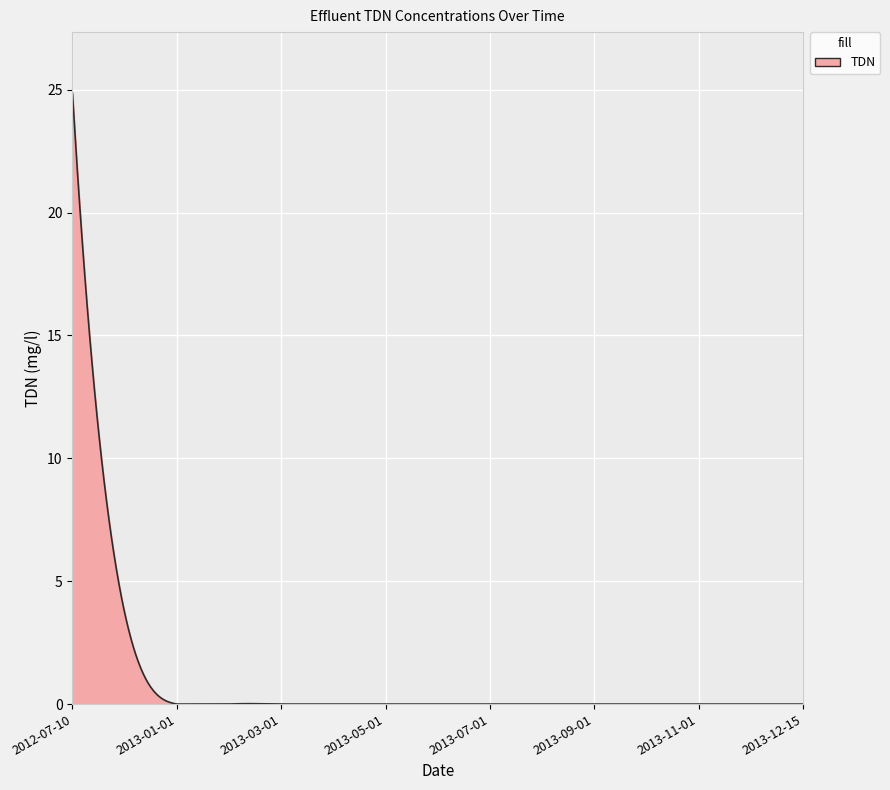

Count the number of categories in the chart.

300